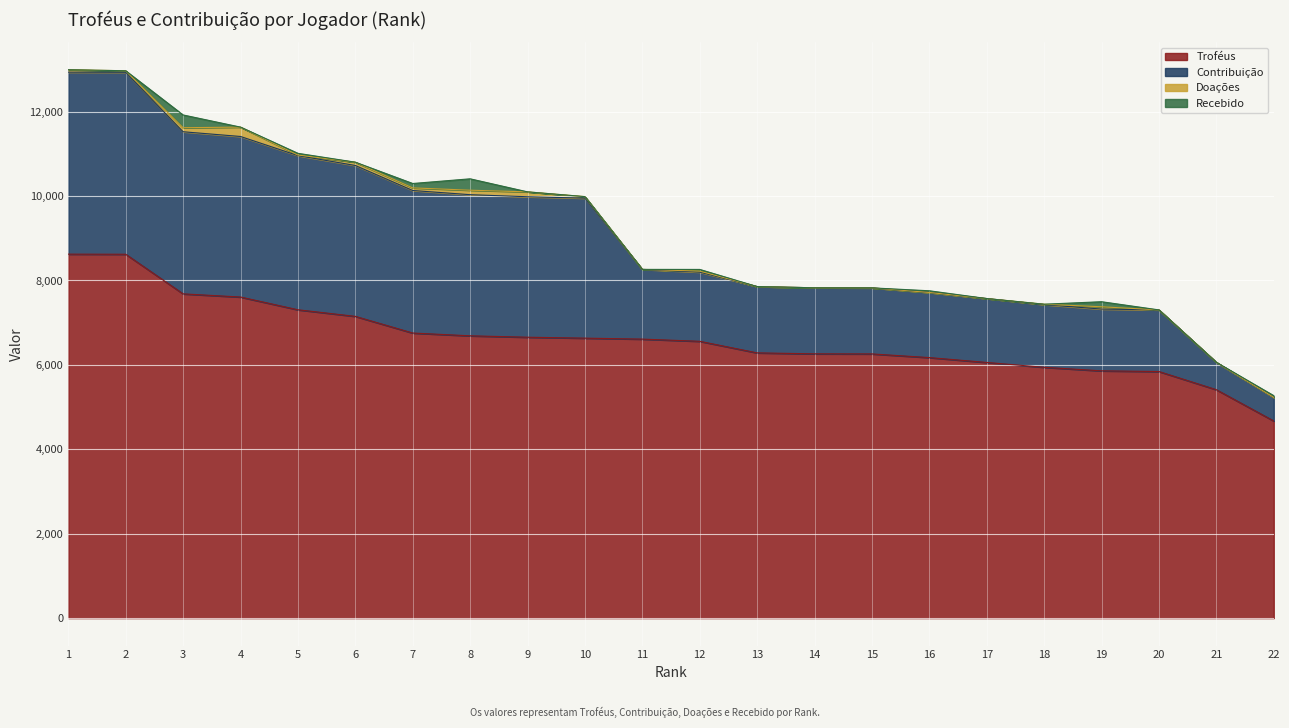

Which category has the lowest value in the Contribuição series?

22